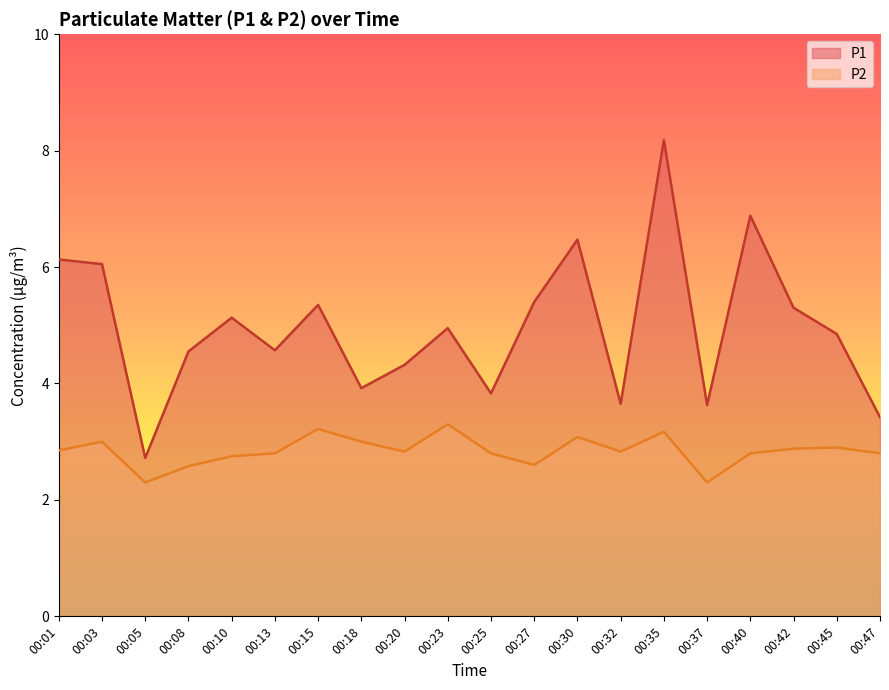

What is the value of the P2 point at the 8th from the left?

3.0